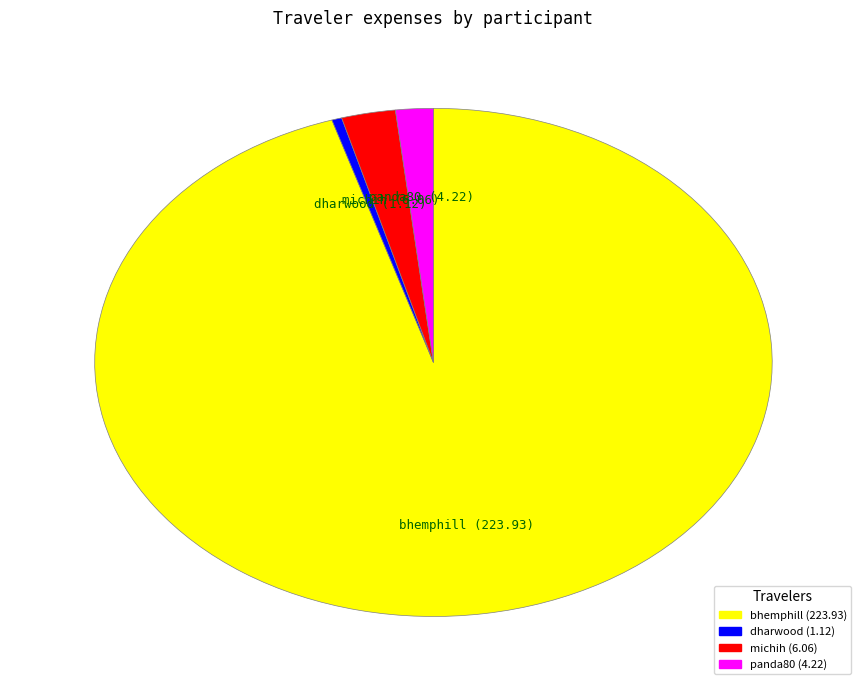

Do panda80 and bhemphill together represent more than half of the pie?

Yes